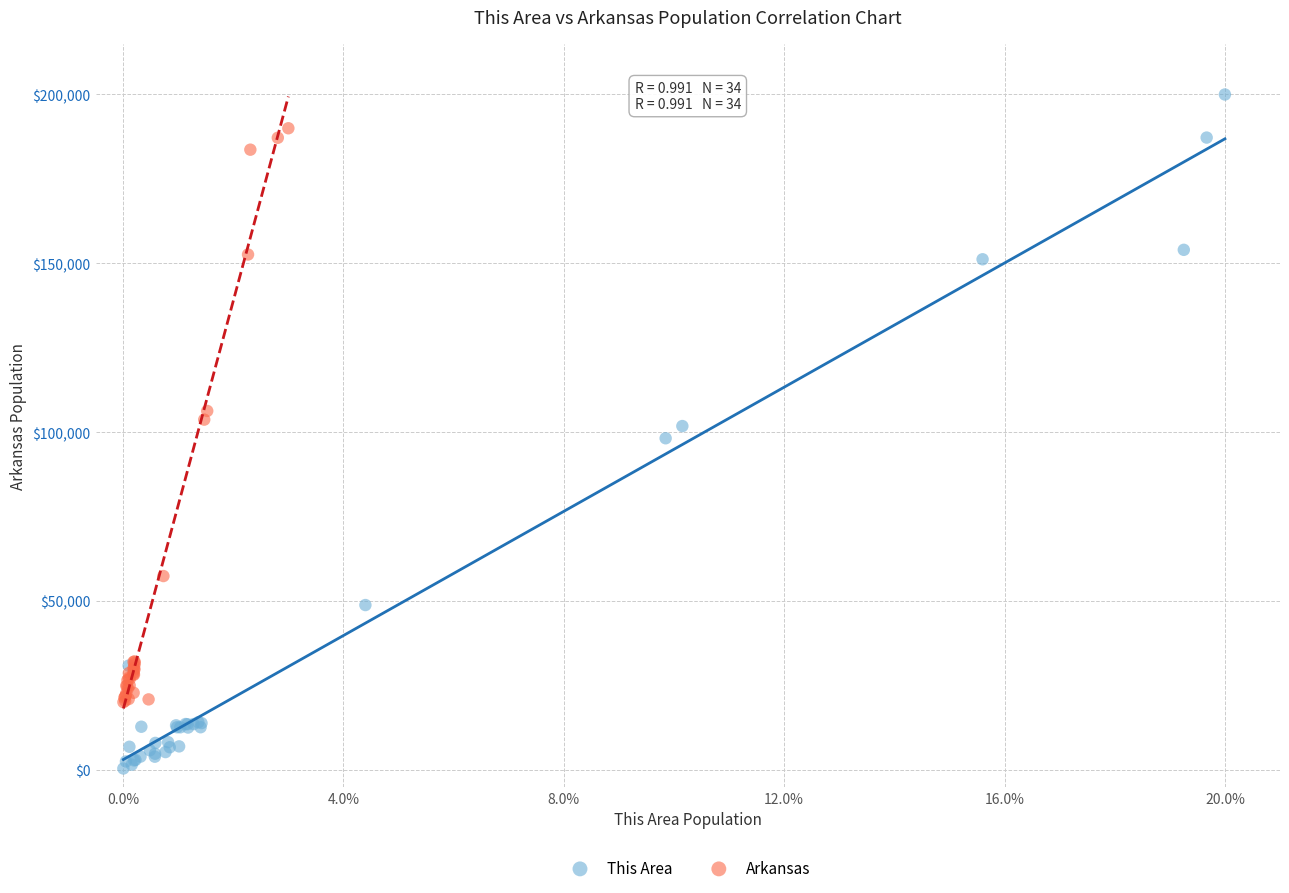

Which series contains the lowest Y value?

This Area